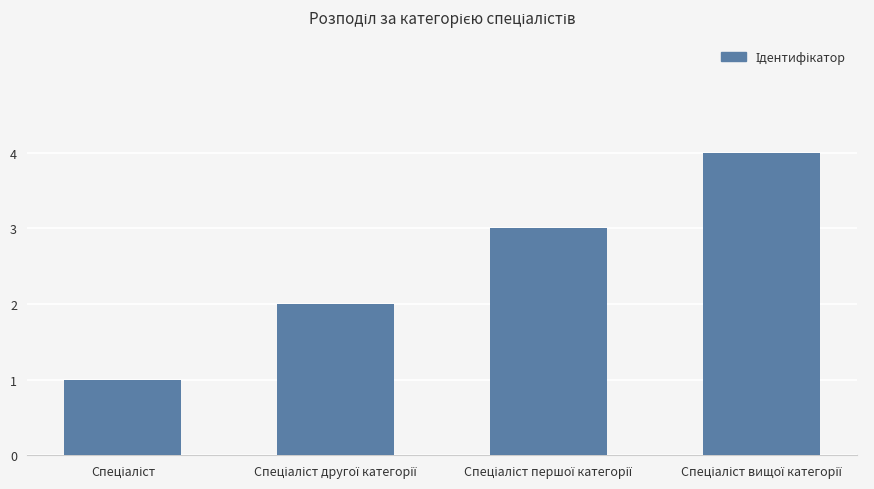

What is the value of the 2nd bar from the left?

2